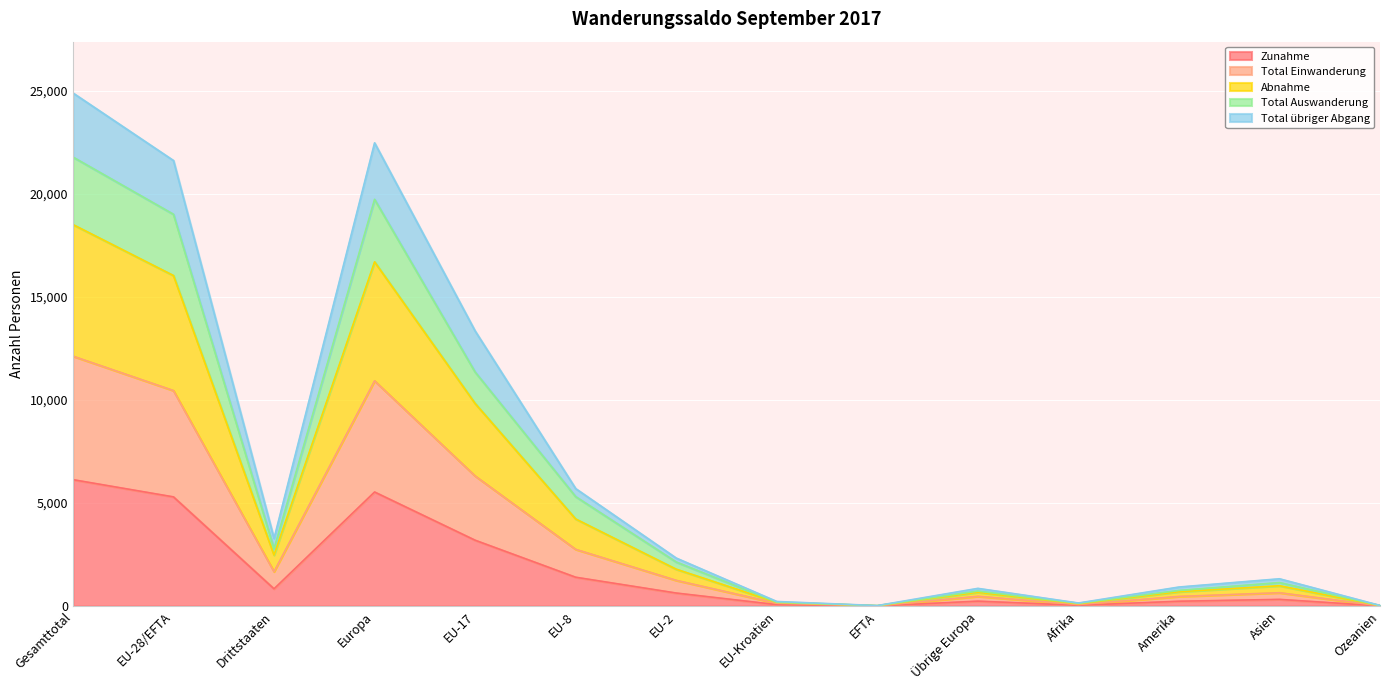

Which series changed the most between EU-28/EFTA and Amerika?

Abnahme